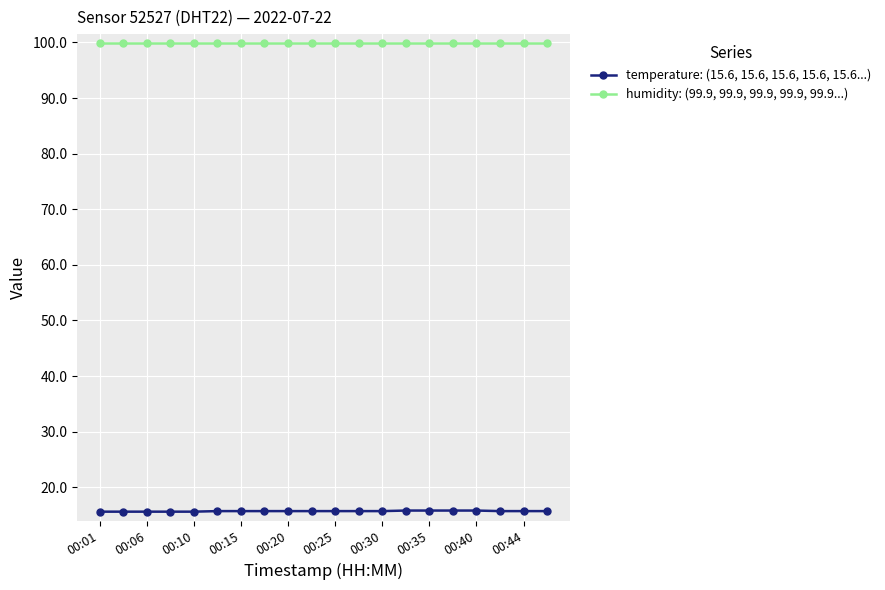

Which series has the largest total across all categories?

humidity: (99.9, 99.9, 99.9, 99.9, 99.9...)